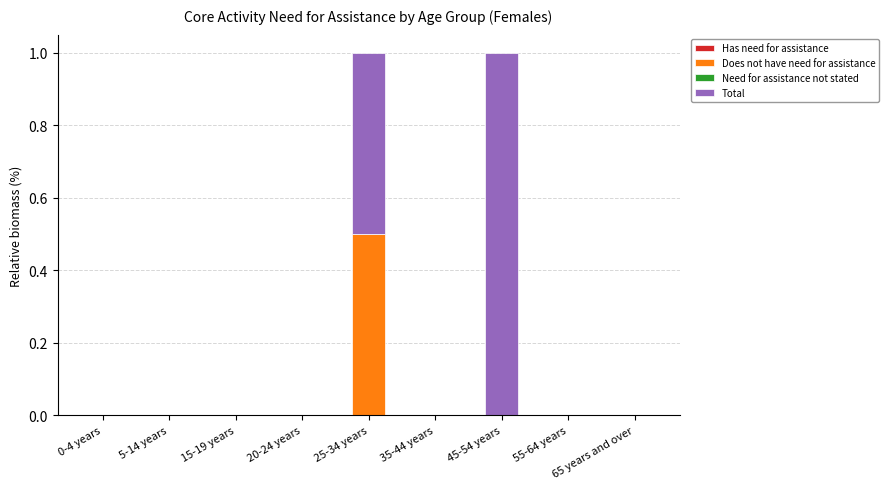

What is the sum of all Does not have need for assistance values?

0.5